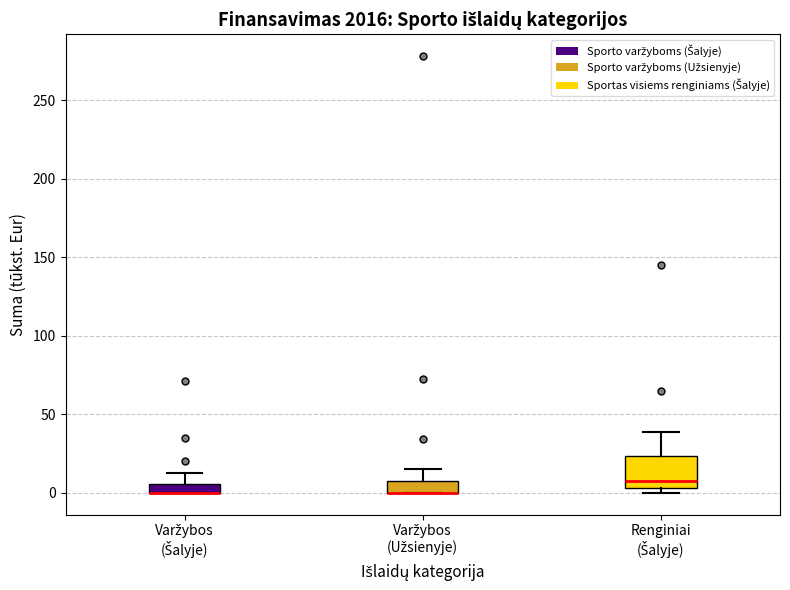

Which box is the tallest, from its lower edge to its upper edge?

Renginiai (Šalyje)